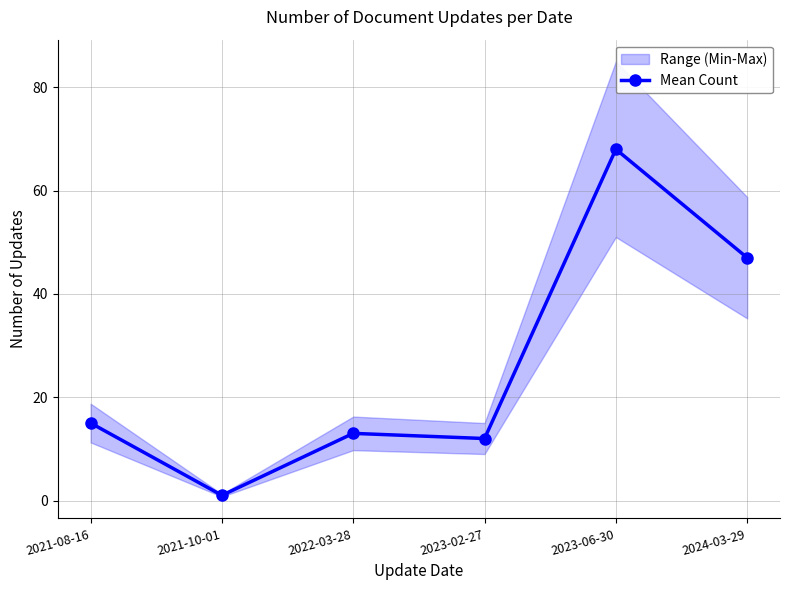

True or false: Mean Count has more than 0 points higher than both neighbors.

True